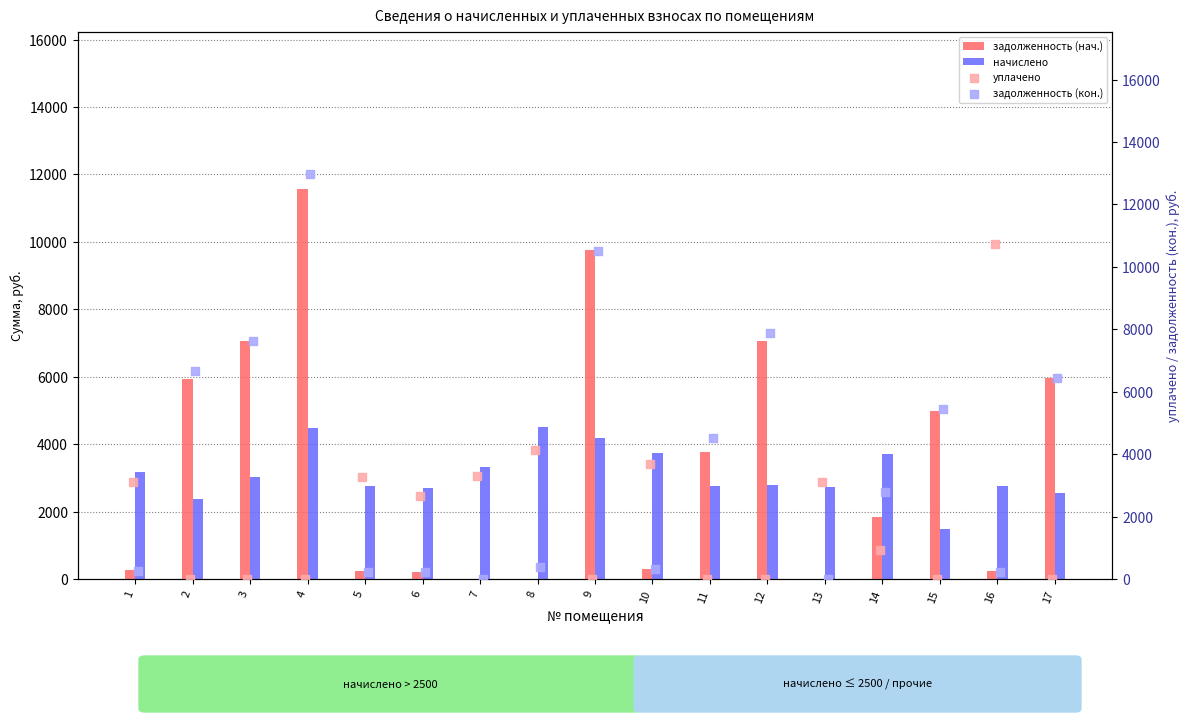

At how many categories does at least one series exceed 8376?

3